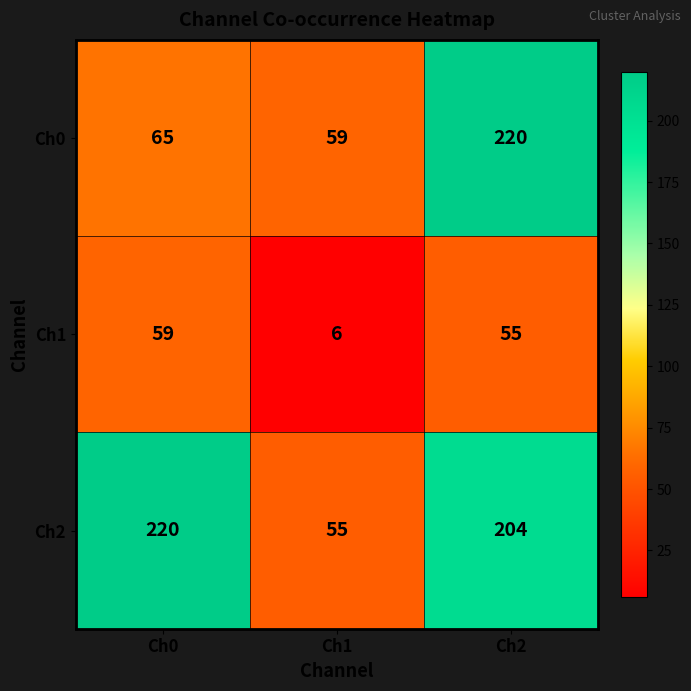

Which series has the widest spread of values?

Ch2